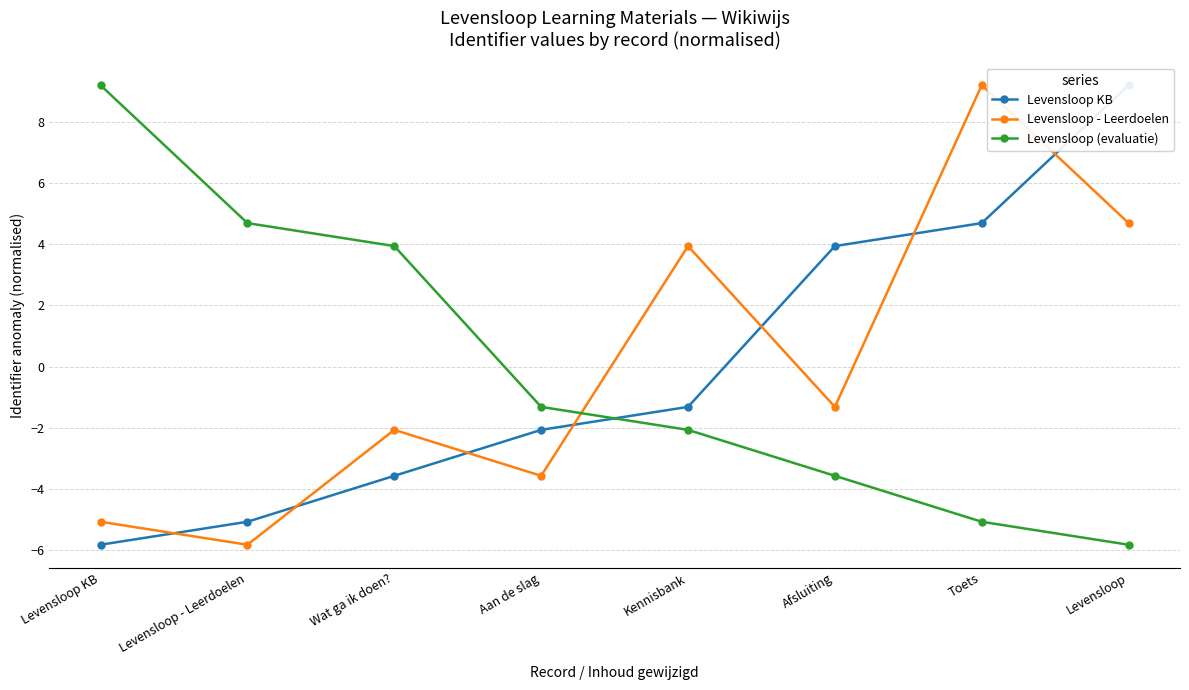

What is the total value across all series at Levensloop KB?

-1.7